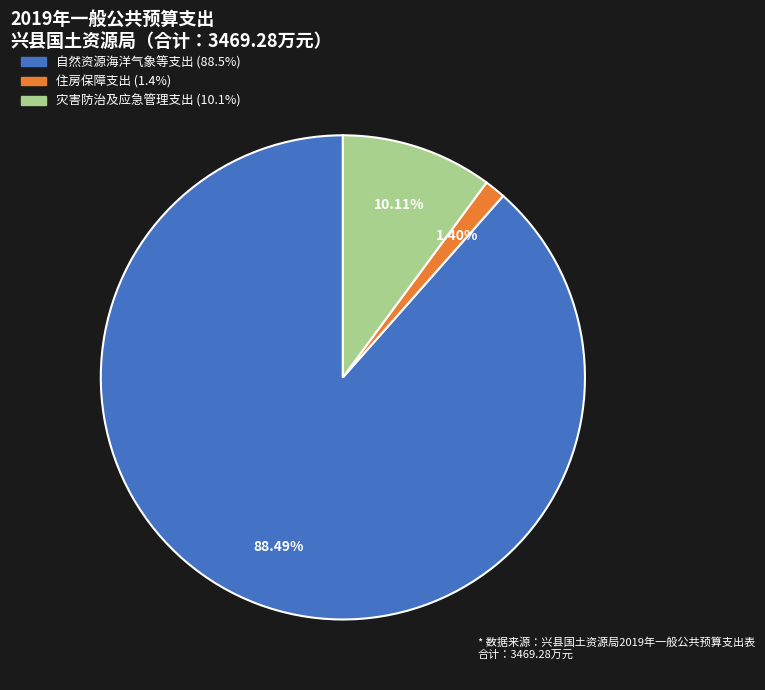

Is it true that 住房保障支出 is 1% of the pie?

True